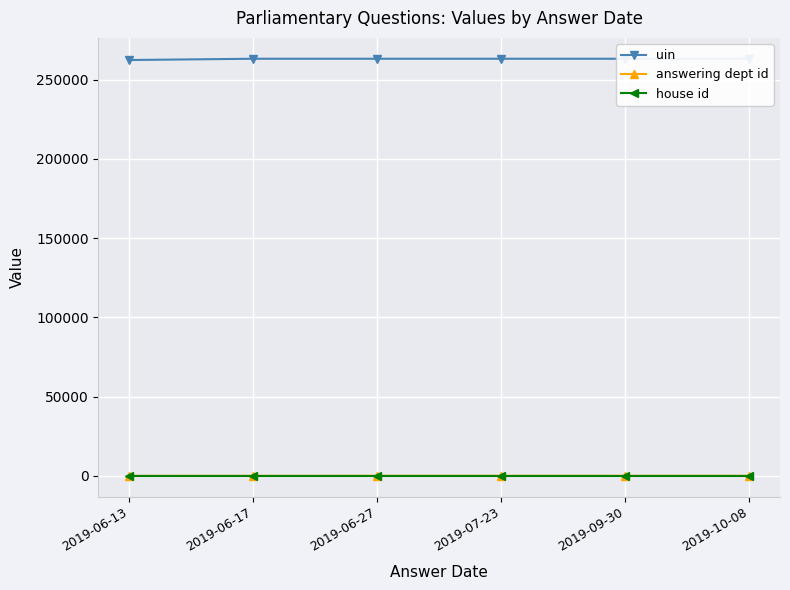

Does the chart display data point markers on the line(s)?

Yes